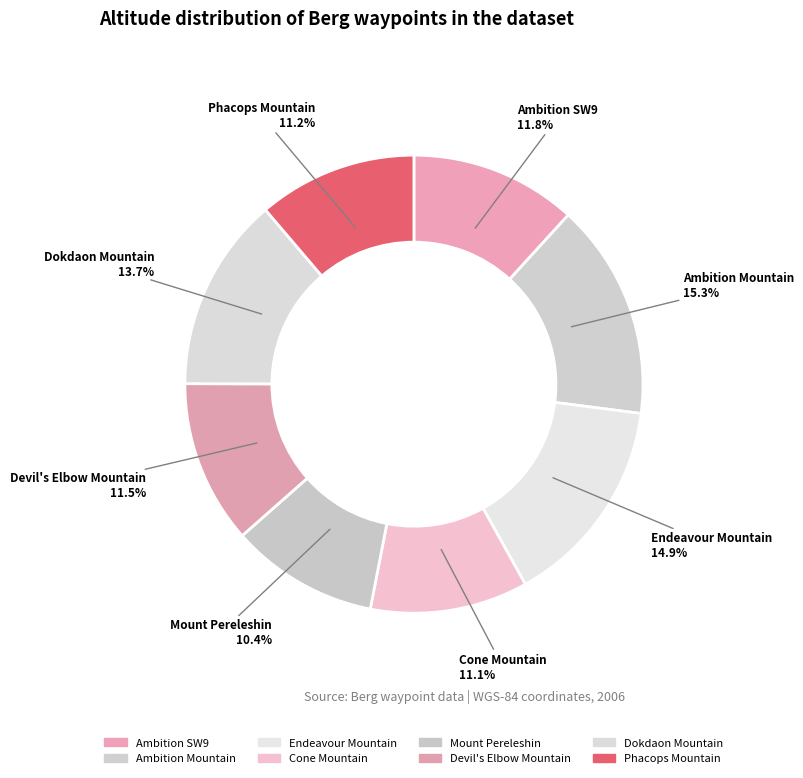

Which category has the smallest portion of the pie?

Mount Pereleshin